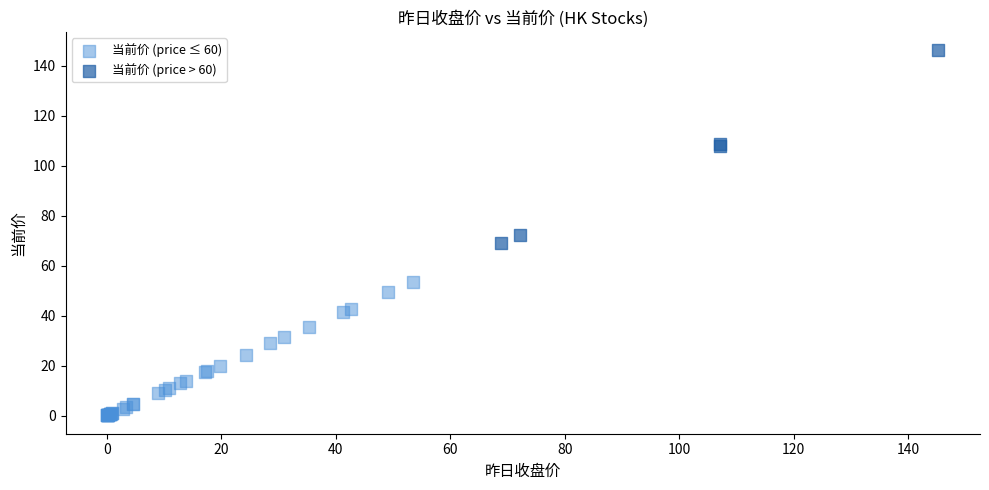

Which series contains the lowest Y value?

当前价 (price ≤ 60)